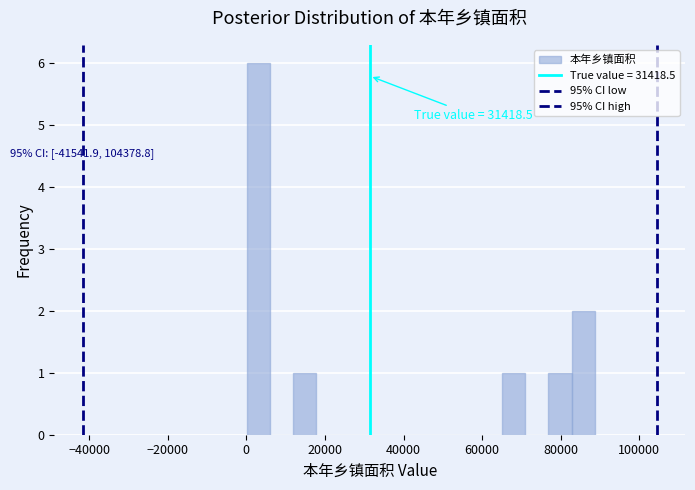

Around what value on the x-axis is the tallest bar? Give the approximate position of its centre, as read against the axis.

4000